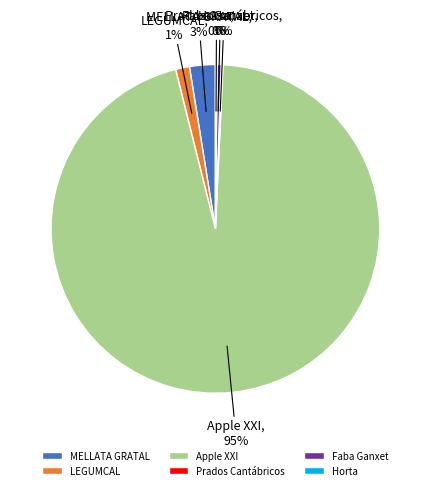

Is the sum of LEGUMCAL and MELLATA GRATAL greater than half?

No